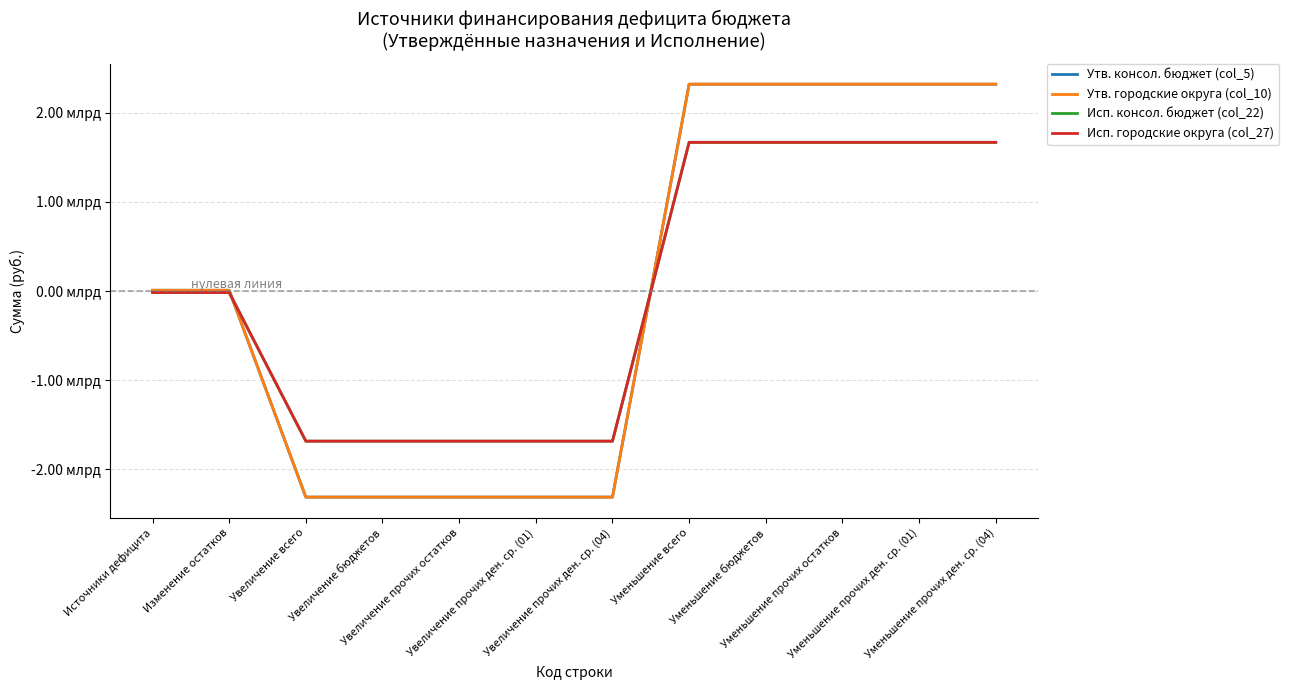

Does the chart display data point markers on the line(s)?

No